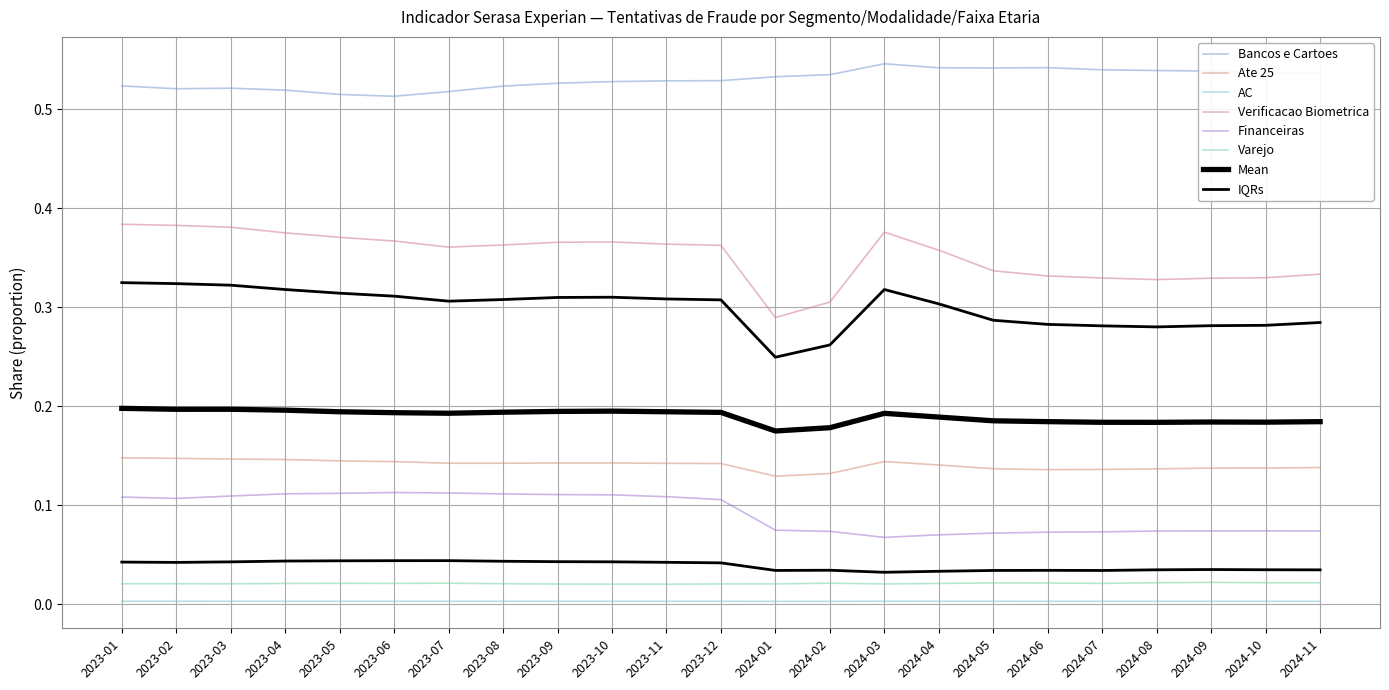

What is the sum of the Ate 25 values at 2024-10 and 2024-09?

0.3